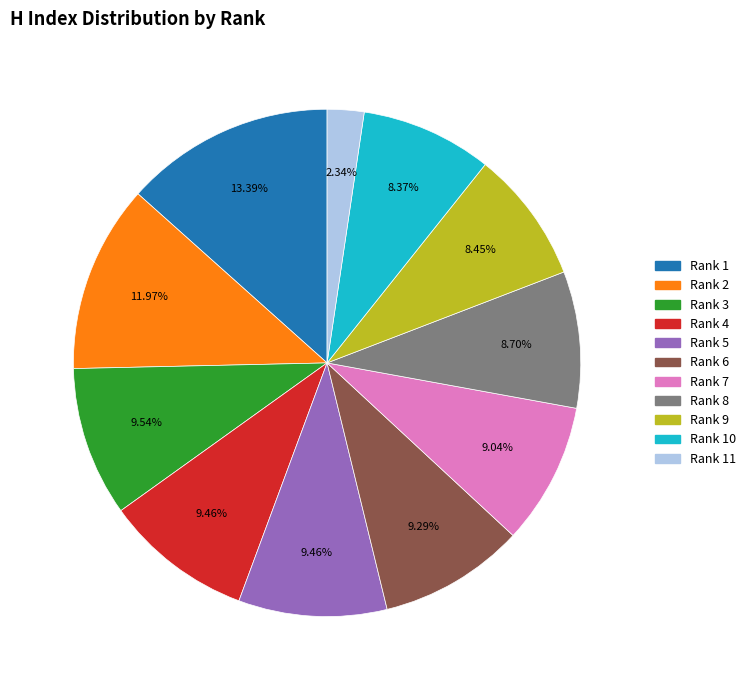

What is the smallest slice in the pie chart?

Rank 11